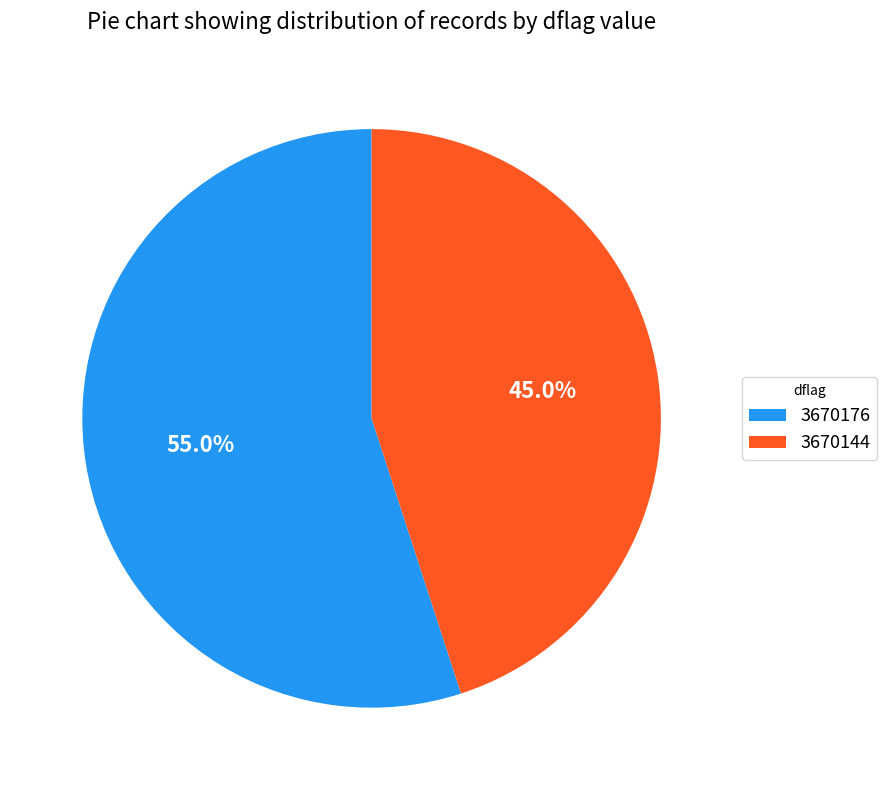

To the nearest percent, what portion does 3670144 represent?

45%